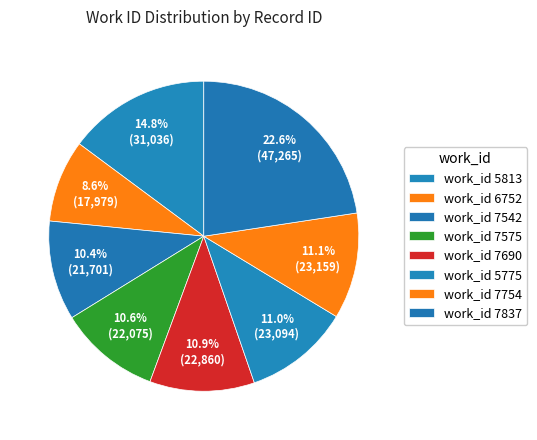

Does any single category account for the majority?

No